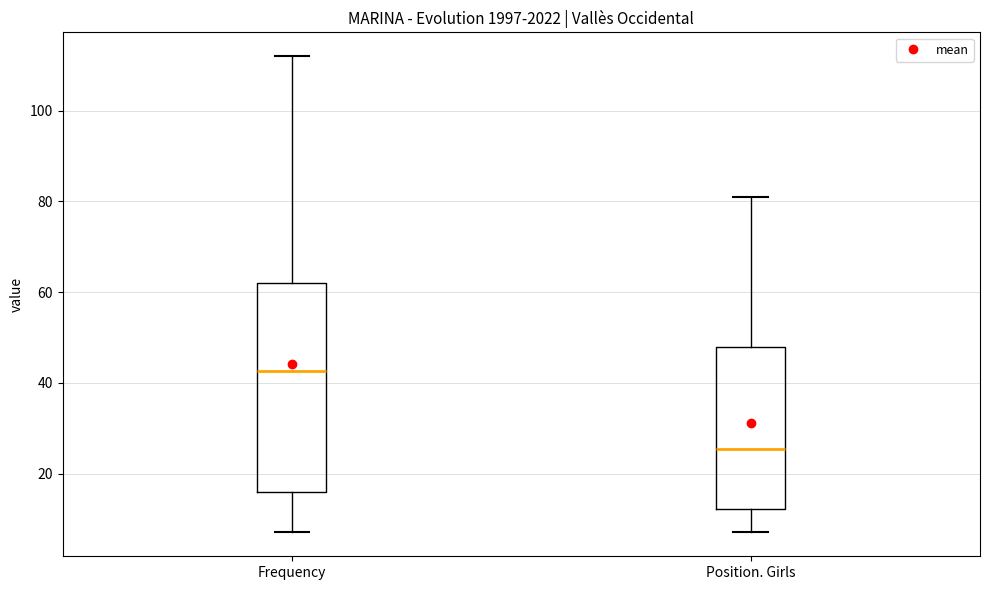

Which box has the highest median line?

Frequency